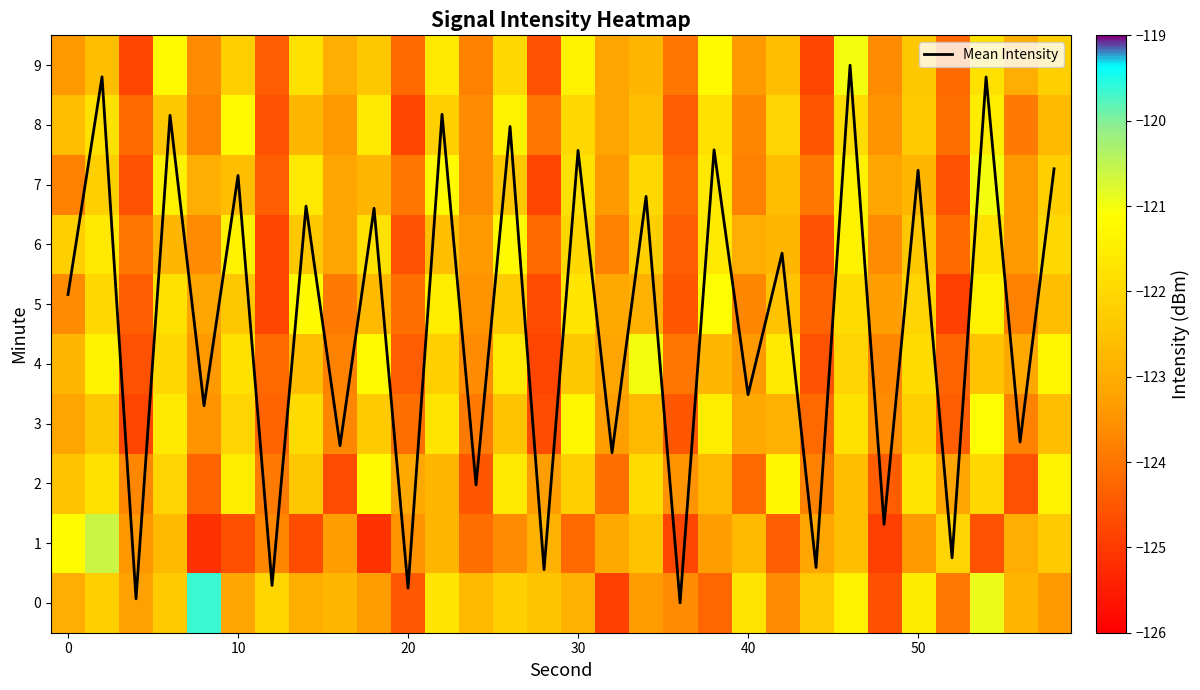

Is it true that Mean Intensity equals 5.2 at 0?

True